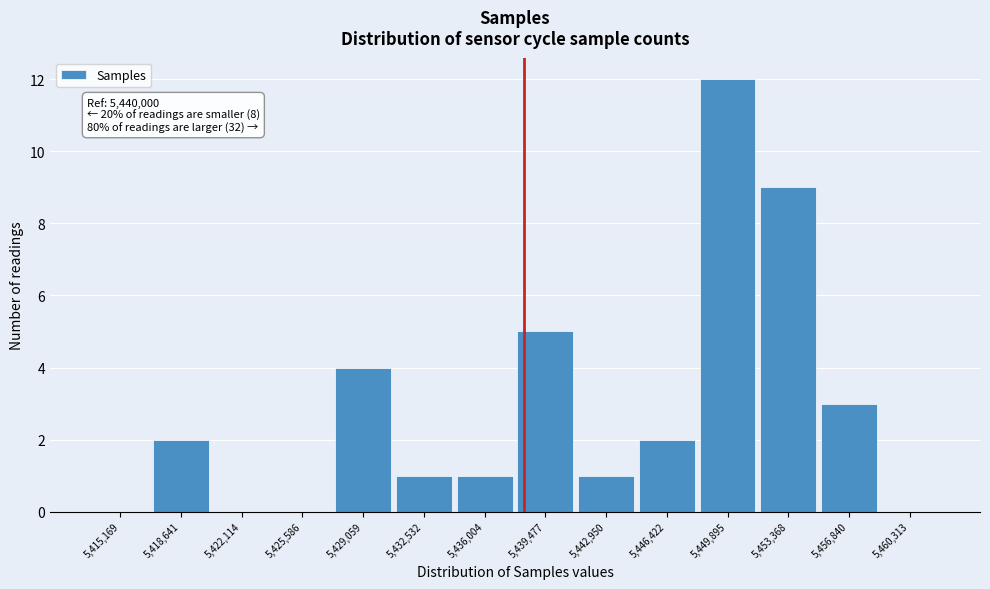

Reading left to right, list all the values displayed in this chart.

5,415,169=0	5,418,641=2	5,422,114=0	5,425,586=0	5,429,059=4	5,432,532=1	5,436,004=1	5,439,477=5	5,442,950=1	5,446,422=2	5,449,895=12	5,453,368=9	5,456,840=3	5,460,313=0